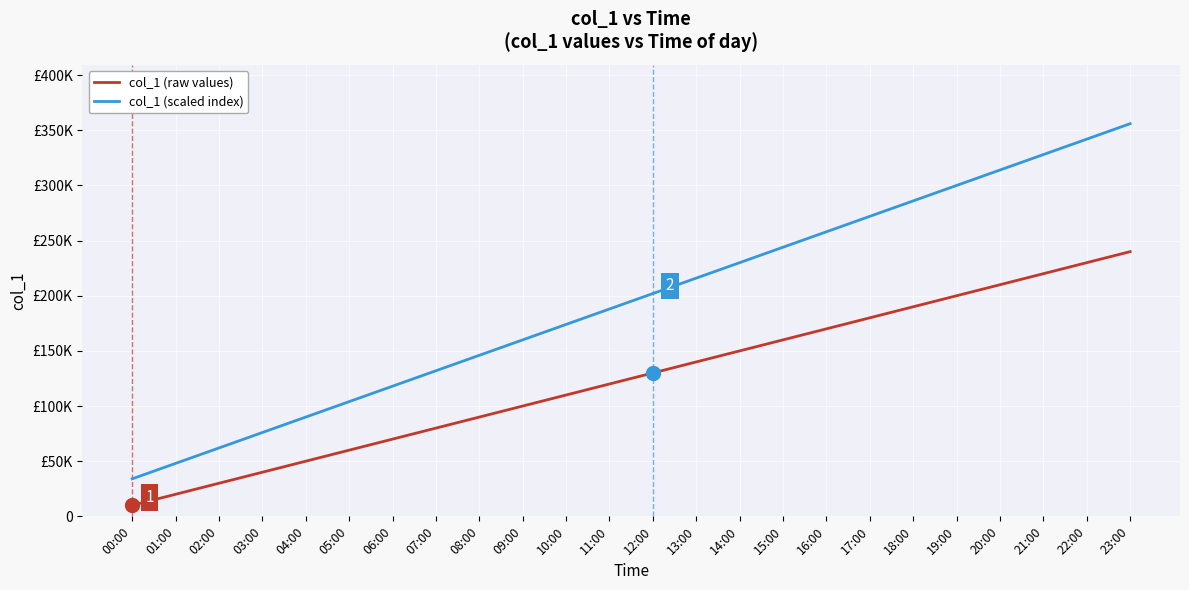

The col_1 (scaled index) series shows 129944.2 at 21:00. True or false?

False